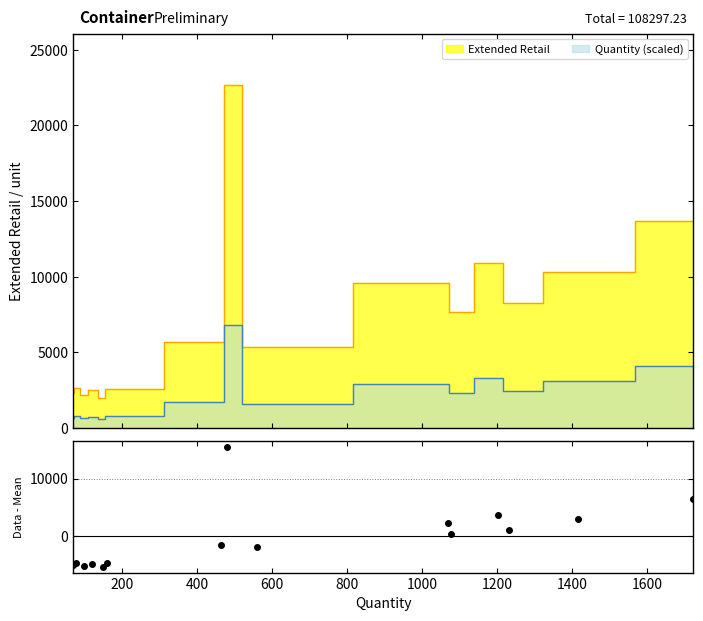

Does the chart display data point markers on the line(s)?

No